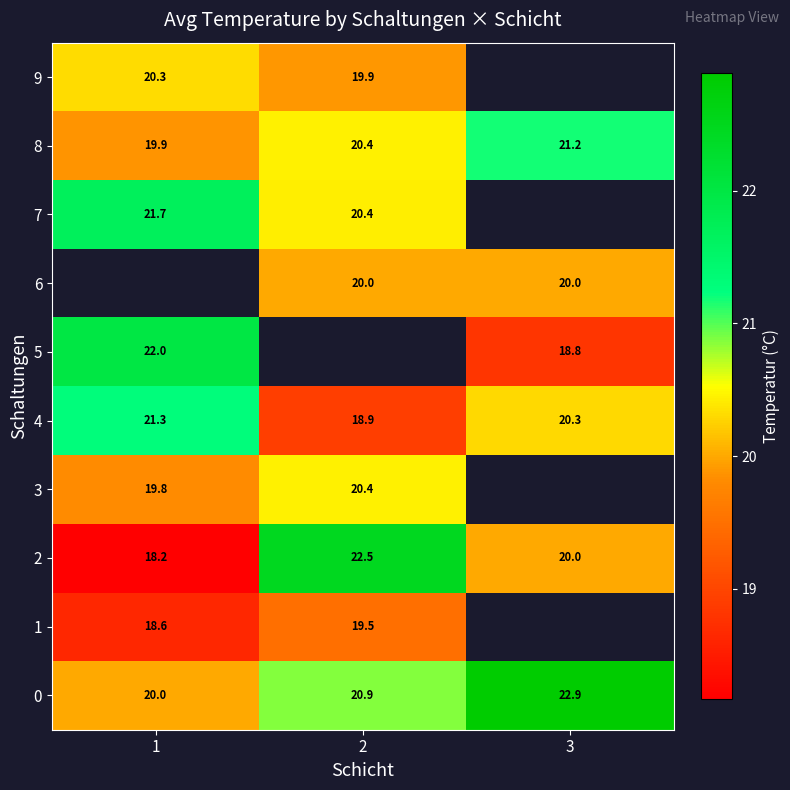

Read the 0 value at 2.

20.9